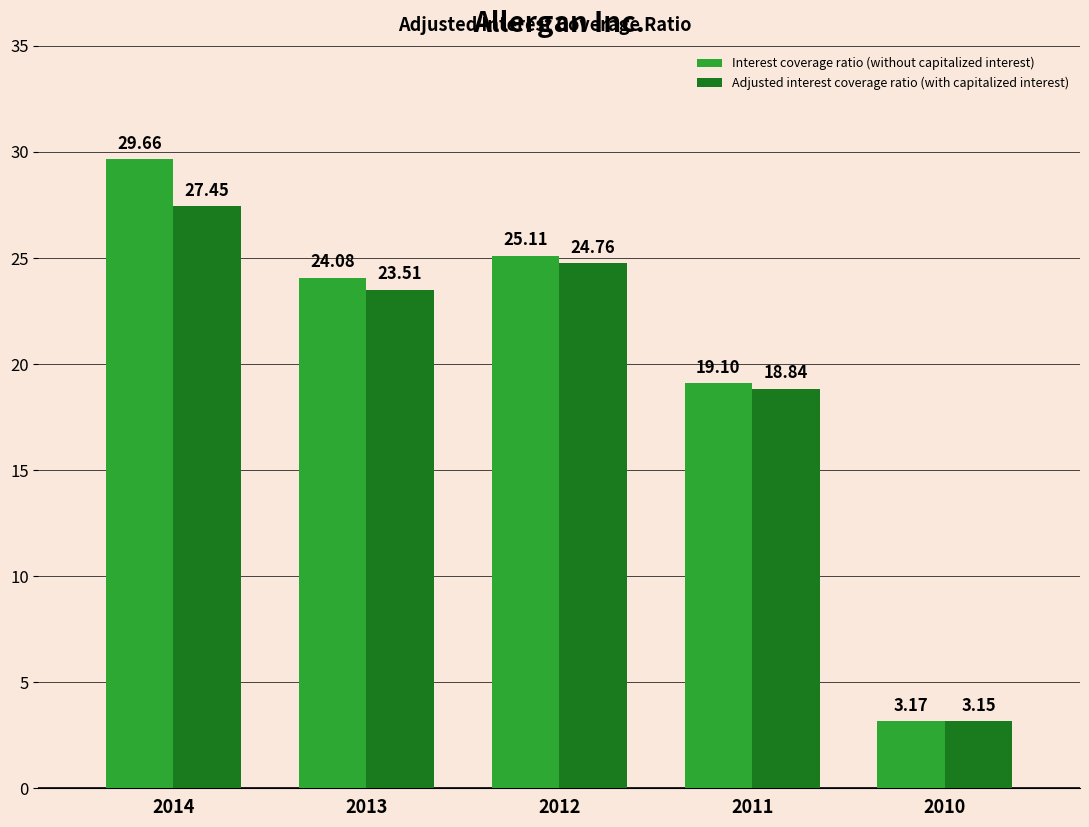

What is the difference between the Adjusted interest coverage ratio (with capitalized interest) values at 2012 and 2010?

21.6